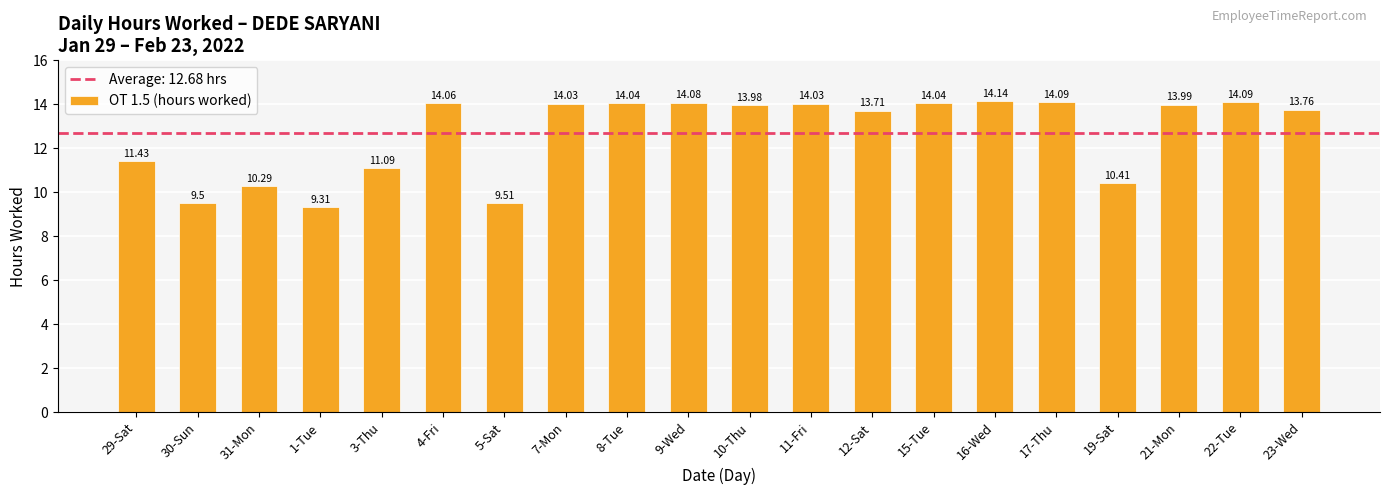

What is the difference between the second highest and second lowest values?

4.6